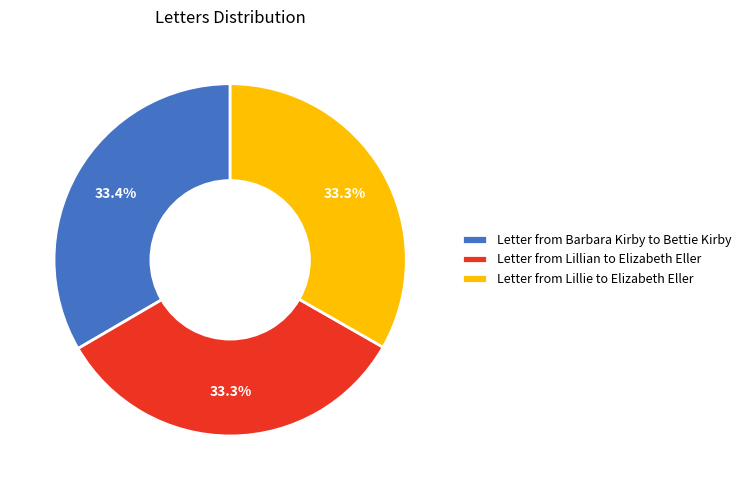

To the nearest percent, what is the average slice percentage?

33%